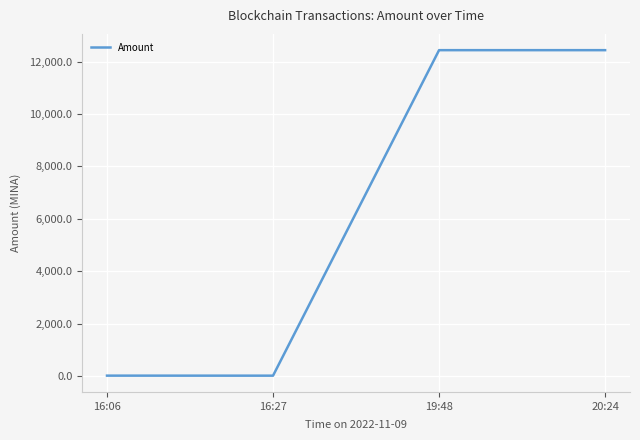

What is the maximum value shown in the chart?

12435.3